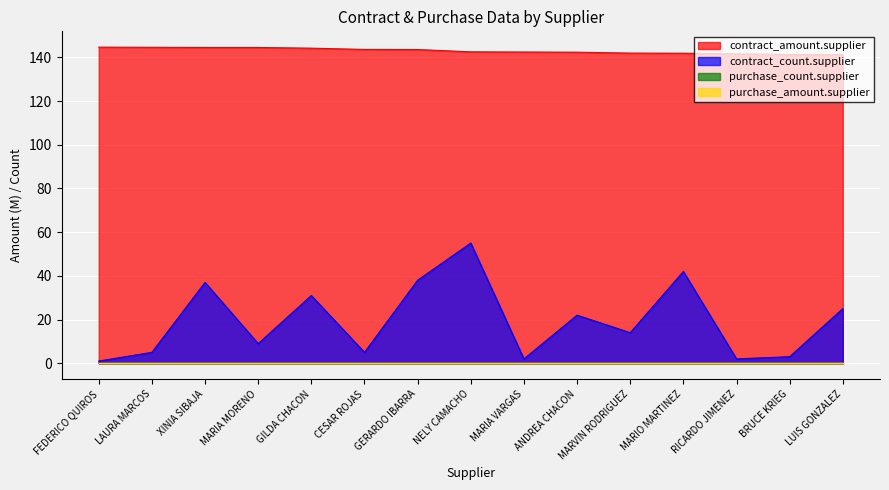

What is the label of the 4th point from the right?

MARIO MARTINEZ